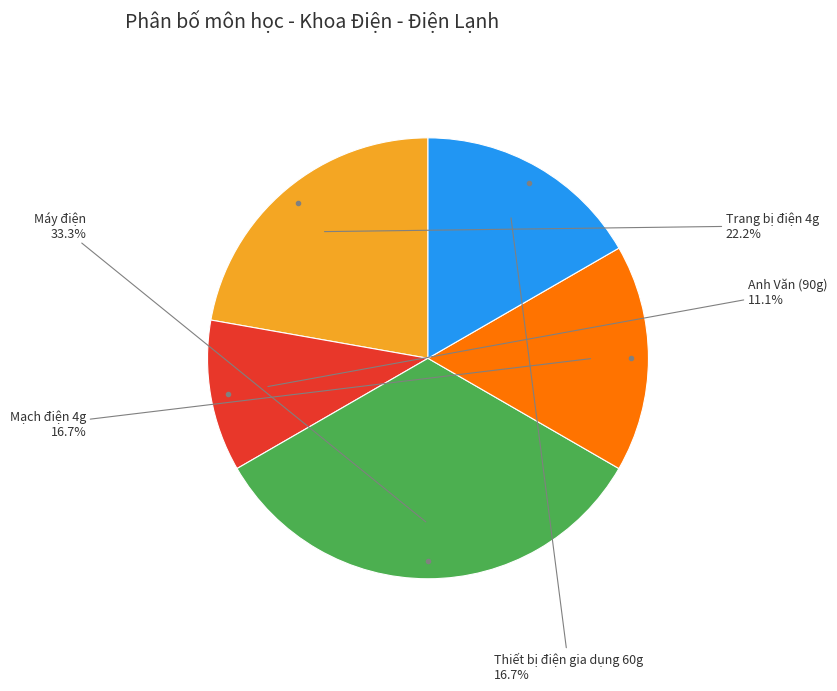

Count the number of slices in the pie.

5